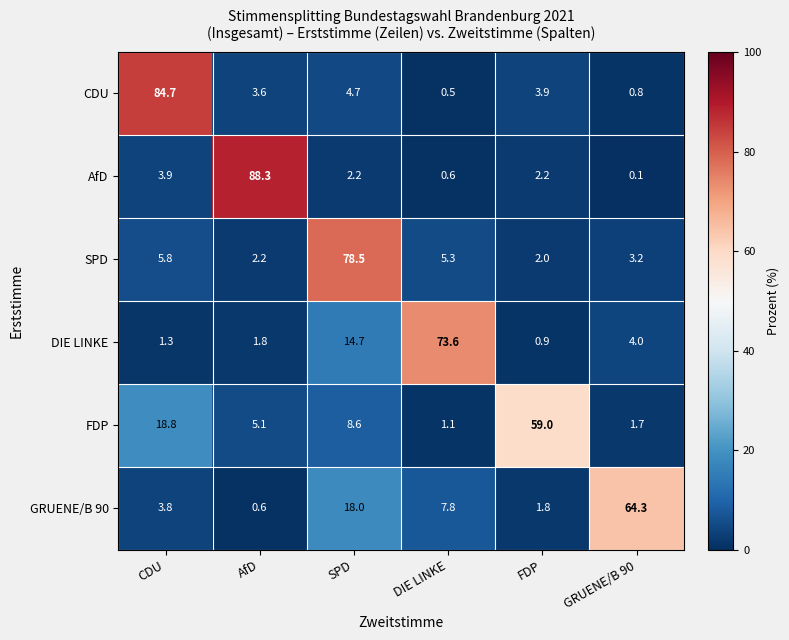

The AfD series shows 1.1 at FDP. True or false?

False